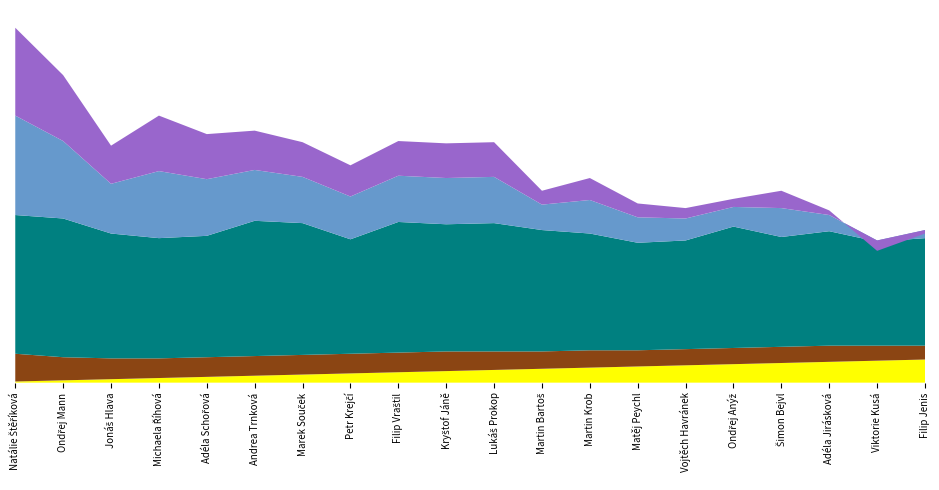

Reading left to right, transcribe all the data shown in this chart.

Points: Natálie Štěříková=24	Ondřej Mann=20	Jonáš Hlava=18	Michaela Říhová=17	Adéla Schořová=17	Andrea Trnková=17	Marek Souček=17	Petr Krejčí=17	Filip Vraštil=17	Kryštof Jáně=17	Lukáš Prokop=16	Martin Bartoš=15	Martin Krob=15	Matěj Peychl=14	Vojtěch Havránek=14	Ondřej Anýž=14	Šimon Bejvl=14	Adéla Jirásková=14	Viktorie Kusá=13	Filip Jenis=12
Win: Natálie Štěříková=120	Ondřej Mann=120	Jonáš Hlava=108	Michaela Říhová=104	Adéla Schořová=105	Andrea Trnková=117	Marek Souček=114	Petr Krejčí=99	Filip Vraštil=113	Kryštof Jáně=110	Lukáš Prokop=111	Martin Bartoš=105	Martin Krob=101	Matěj Peychl=93	Vojtěch Havránek=94	Ondřej Anýž=105	Šimon Bejvl=95	Adéla Jirásková=99	Viktorie Kusá=90	Filip Jenis=93
Lose: Natálie Štěříková=44	Ondřej Mann=63	Jonáš Hlava=75	Michaela Říhová=56	Adéla Schořová=66	Andrea Trnková=83	Marek Souček=84	Petr Krejčí=72	Filip Vraštil=83	Kryštof Jáně=80	Lukáš Prokop=81	Martin Bartoš=93	Martin Krob=82	Matěj Peychl=81	Vojtěch Havránek=85	Ondřej Anýž=98	Šimon Bejvl=80	Adéla Jirásková=95	Viktorie Kusá=99	Filip Jenis=96
Difference: Natálie Štěříková=76	Ondřej Mann=57	Jonáš Hlava=33	Michaela Říhová=48	Adéla Schořová=39	Andrea Trnková=34	Marek Souček=30	Petr Krejčí=27	Filip Vraštil=30	Kryštof Jáně=30	Lukáš Prokop=30	Martin Bartoš=12	Martin Krob=19	Matěj Peychl=12	Vojtěch Havránek=9	Ondřej Anýž=7	Šimon Bejvl=15	Adéla Jirásková=4	Viktorie Kusá=-9	Filip Jenis=-3
Order: Natálie Štěříková=1	Ondřej Mann=2	Jonáš Hlava=3	Michaela Říhová=4	Adéla Schořová=5	Andrea Trnková=6	Marek Souček=7	Petr Krejčí=8	Filip Vraštil=9	Kryštof Jáně=10	Lukáš Prokop=11	Martin Bartoš=12	Martin Krob=13	Matěj Peychl=14	Vojtěch Havránek=15	Ondřej Anýž=16	Šimon Bejvl=17	Adéla Jirásková=18	Viktorie Kusá=19	Filip Jenis=20